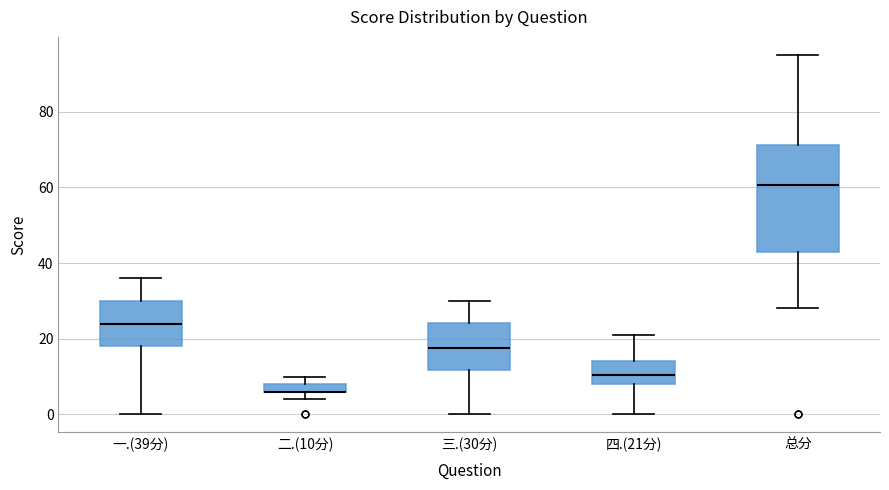

Which box is the tallest, from its lower edge to its upper edge?

总分